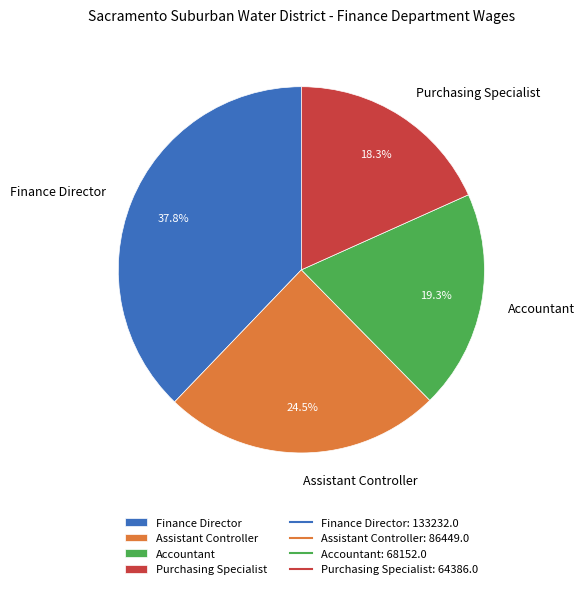

Approximately how many times larger is the value at Purchasing Specialist compared to Assistant Controller?

0.7